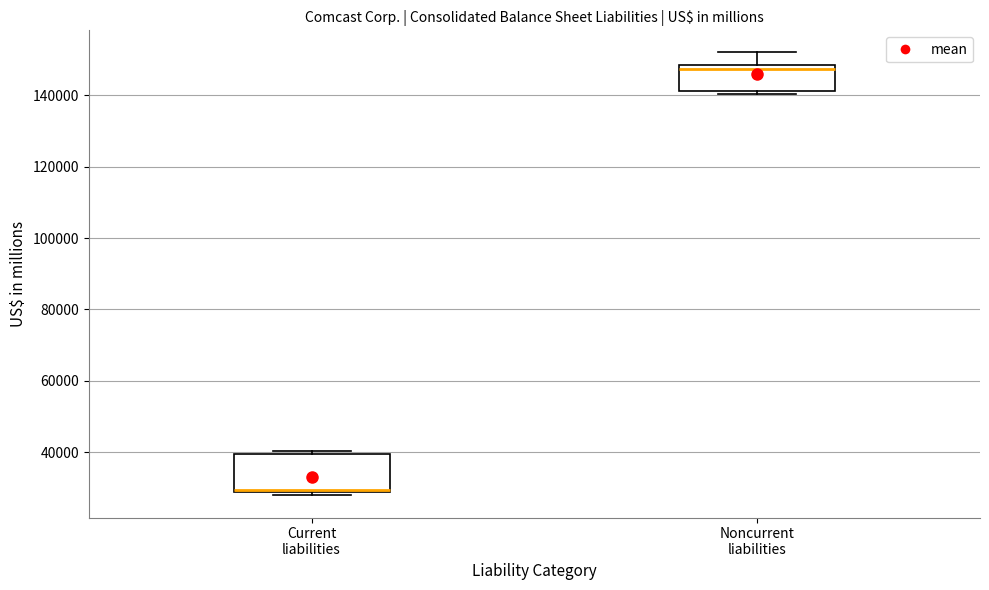

Where is the upper edge of the box for Current liabilities on the y-axis? The values are not printed on the chart, so give them approximately, as read against the axis.

40000